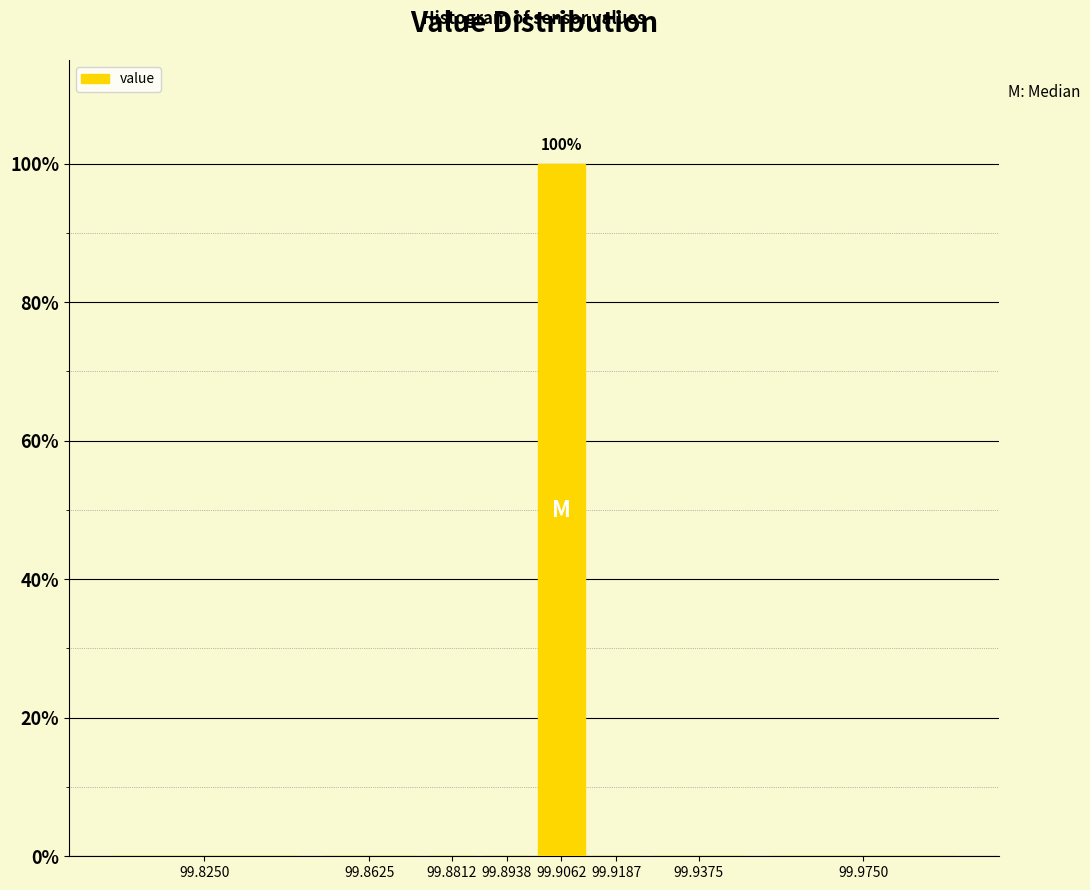

Reading right to left, transcribe all the data shown in this chart.

99.9750=0	99.9375=0	99.9187=0	99.9062=100	99.8938=0	99.8812=0	99.8625=0	99.8250=0